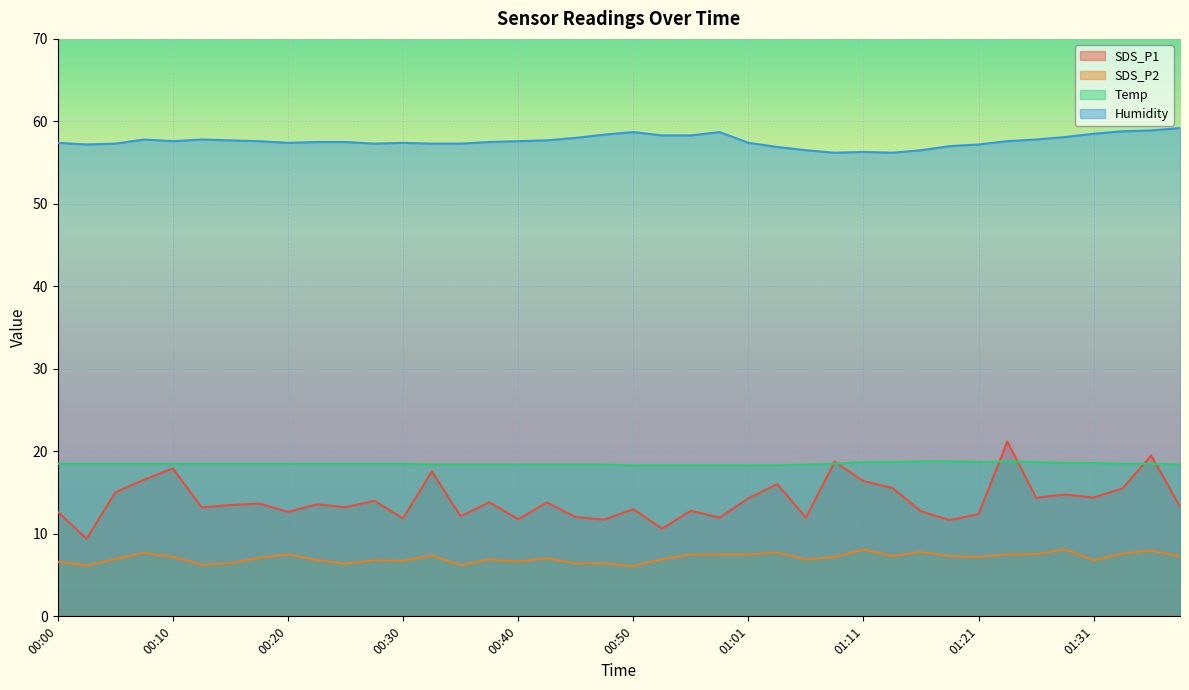

Read the SDS_P1 value at 00:17.

13.7